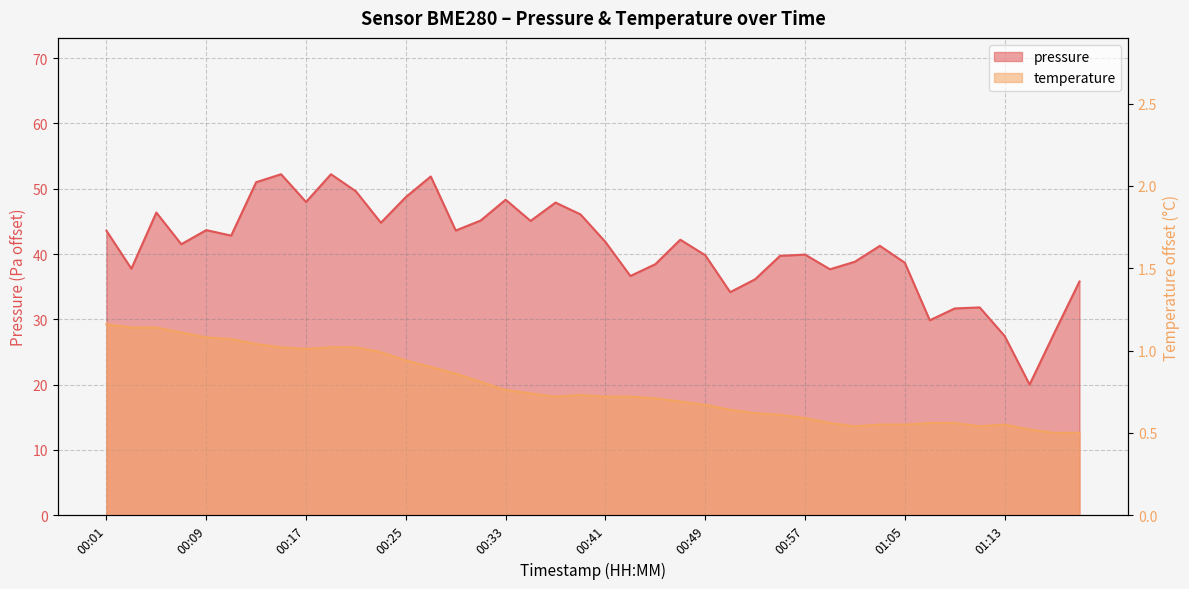

What is the difference between the maximum and minimum values in the pressure series?

32.2